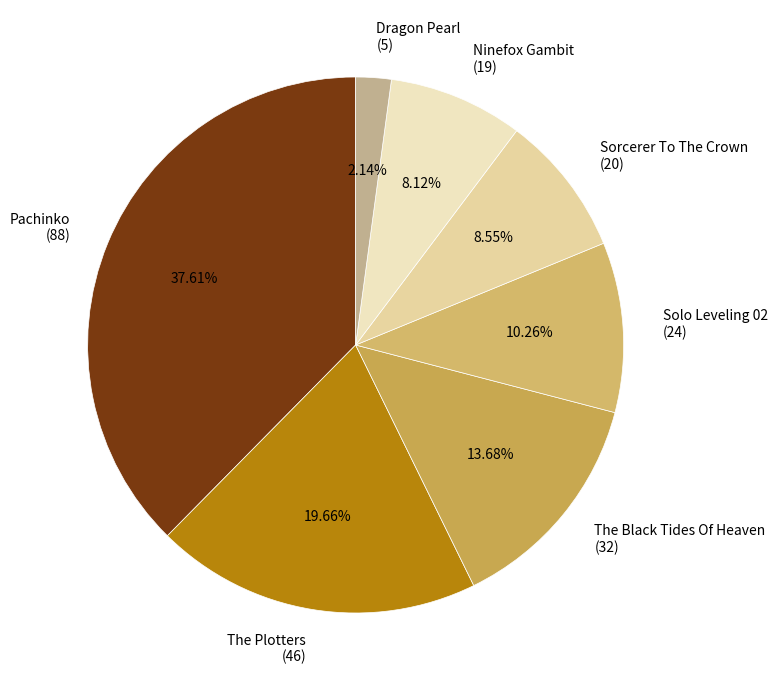

How many segments does this pie chart have?

7